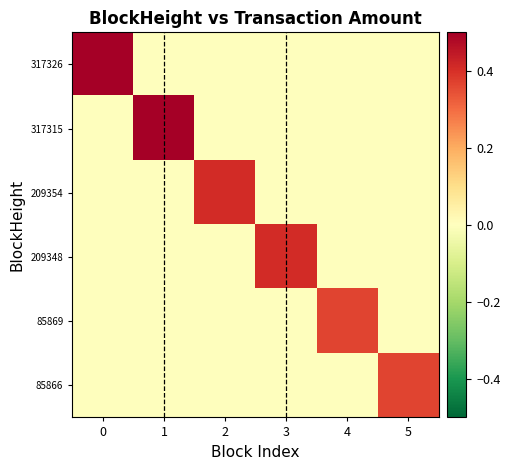

Between 2 and 5, which is larger?

2